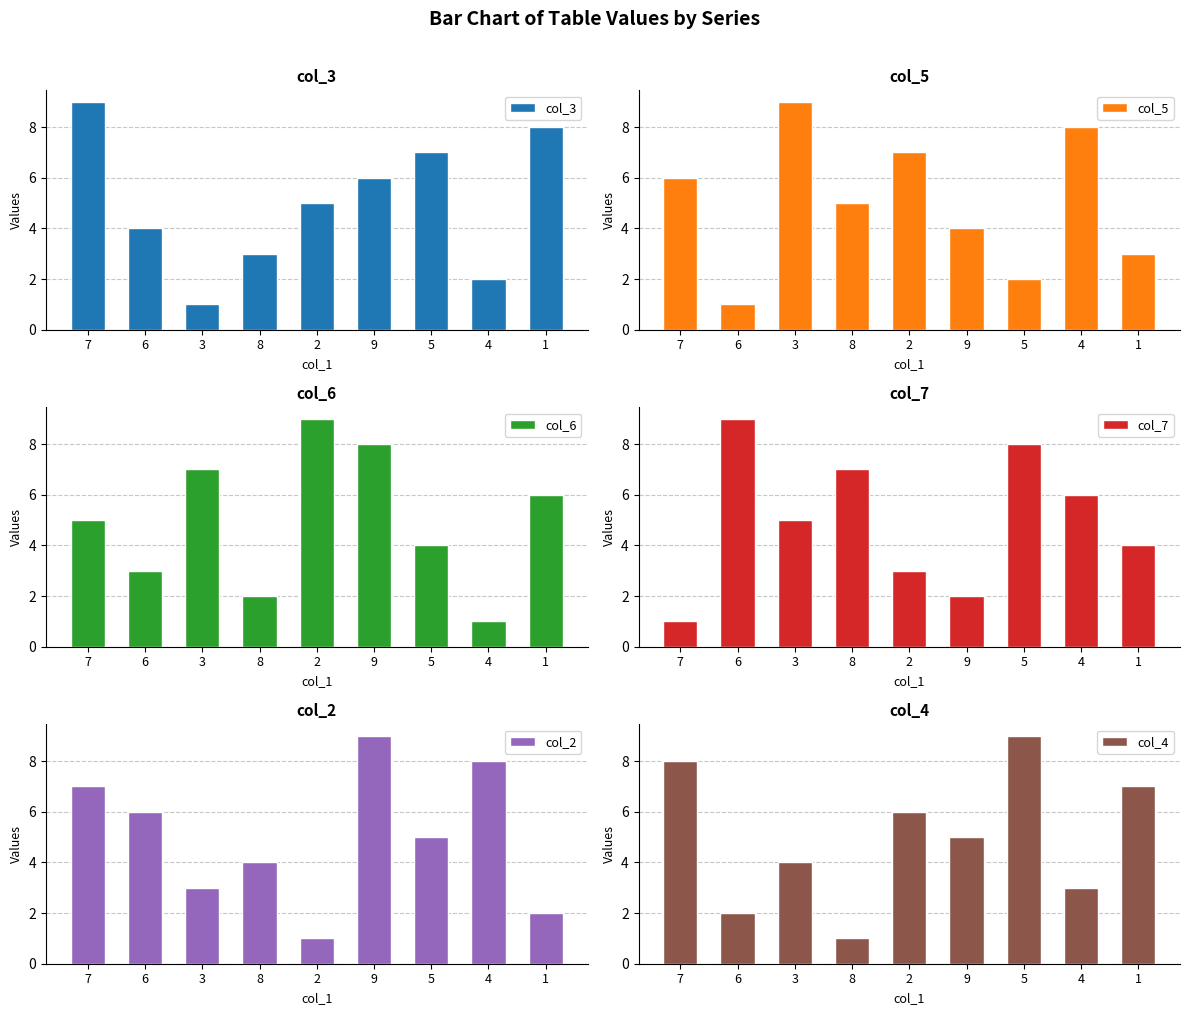

At which category is the sum across all series the highest?

7